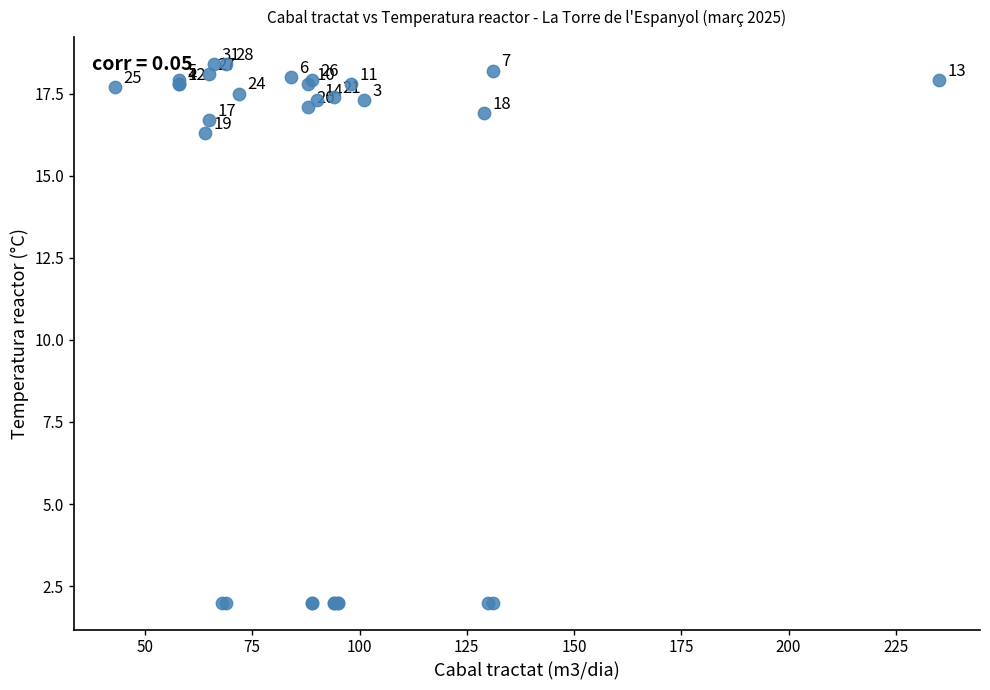

What Y value in the scatter plot is closest to 10?

16.3